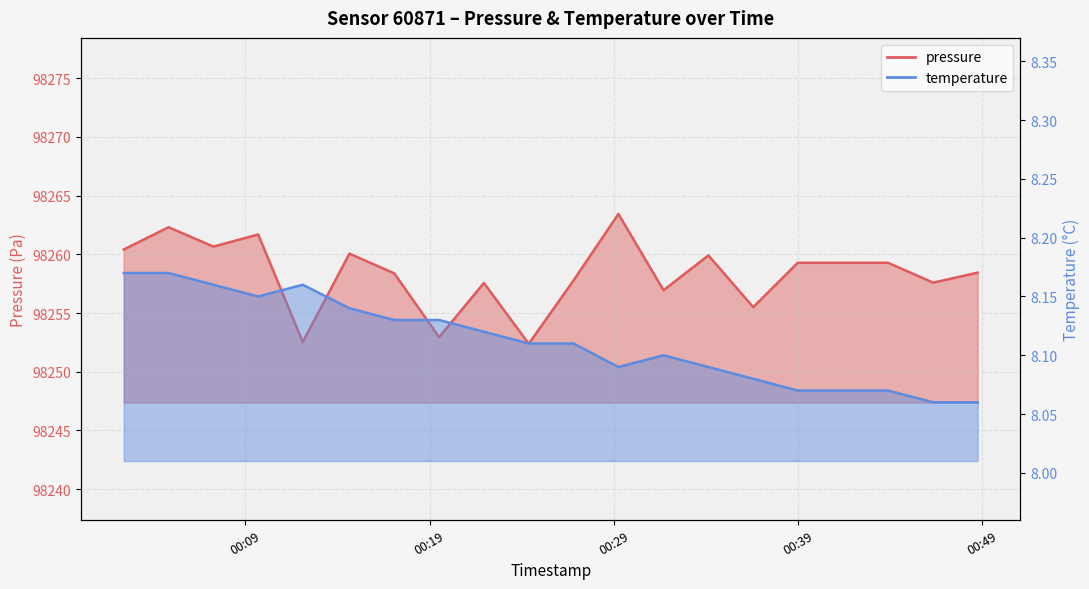

What is the approximate value of pressure at 2023-11-21T00:09:42?

98261.7